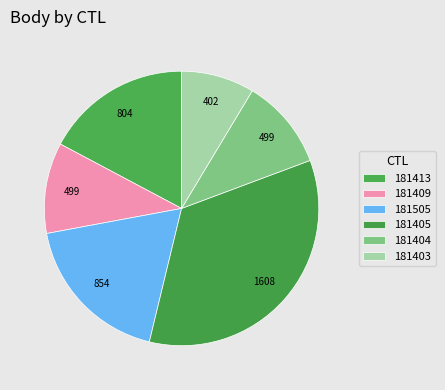

To the nearest percent, what portion does 181403 represent?

9%